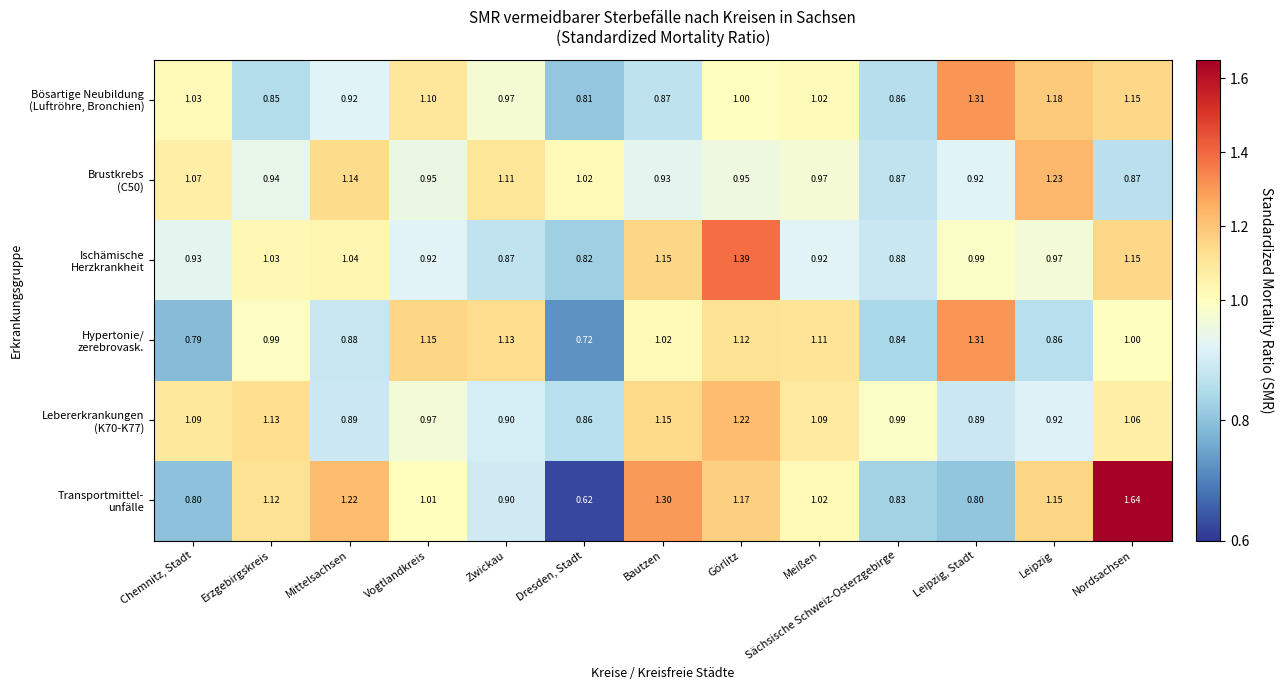

At which category is the sum across all series the highest?

Nordsachsen